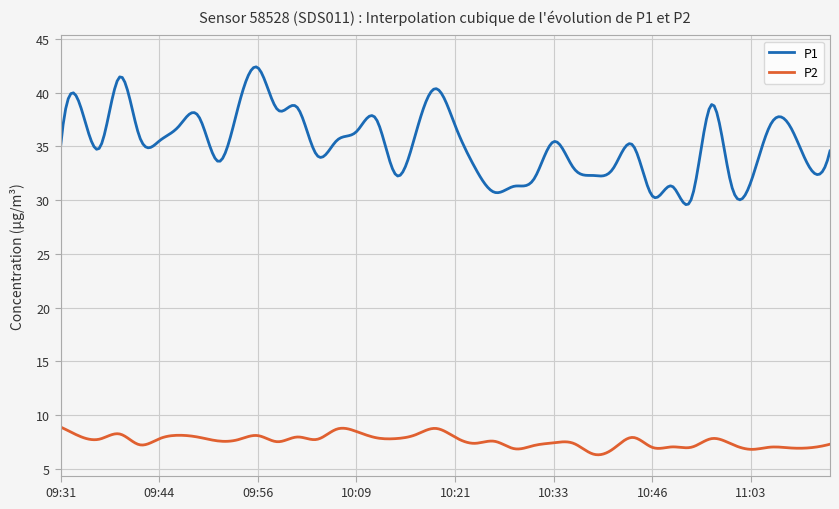

What is the lowest value of the P2 series?

6.3